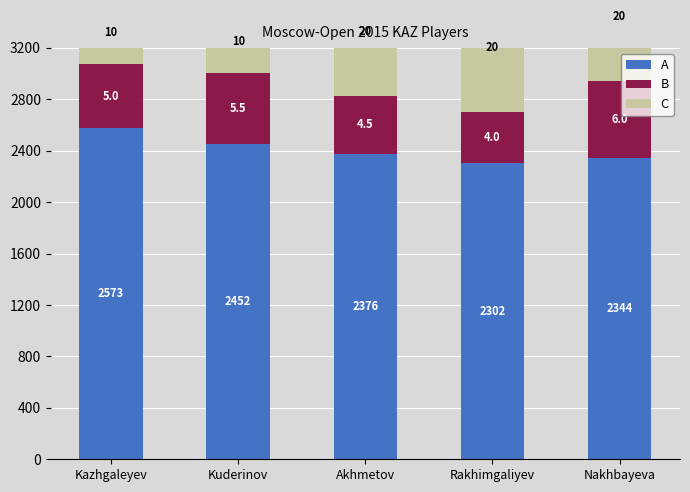

How many bars are there in each group?

3